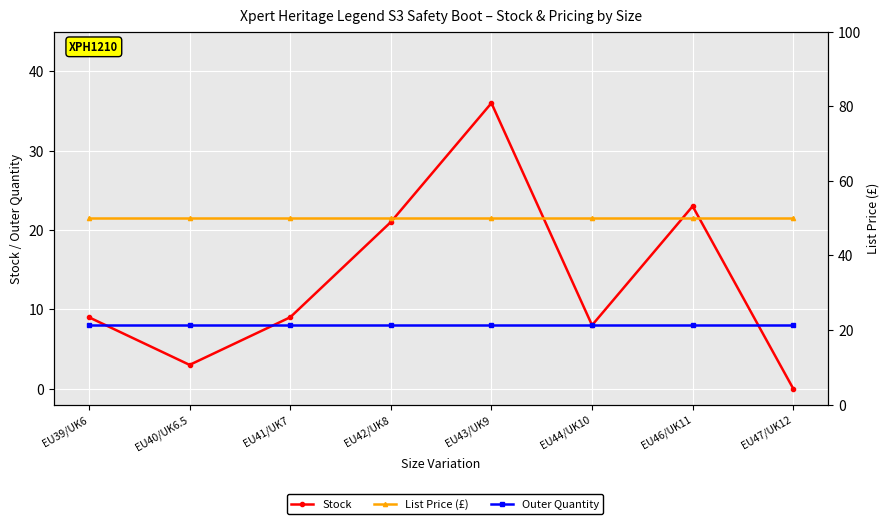

The value of Outer Quantity at EU46/UK11 is 11.8. True or false?

False